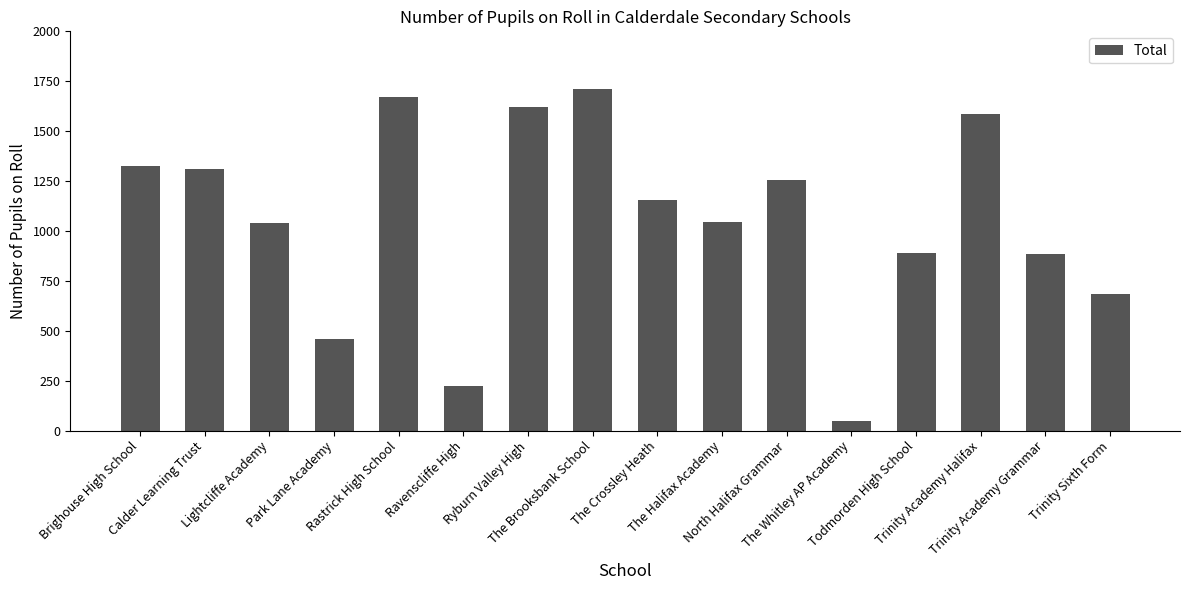

What position from the left is Trinity Sixth Form?

16